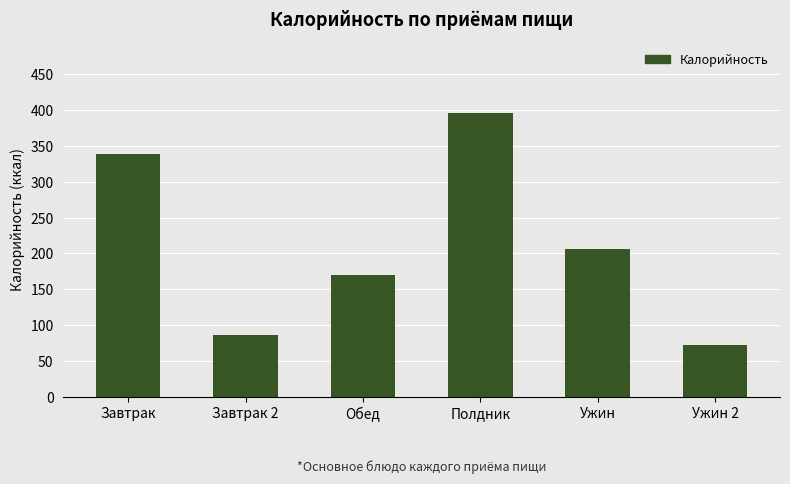

Where is the data nearest to the value 234?

Ужин